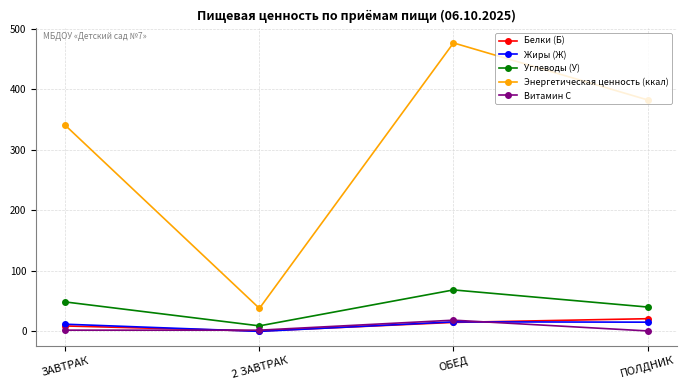

True or false: Энергетическая ценность (ккал) and Жиры (Ж) intersect in this chart.

False